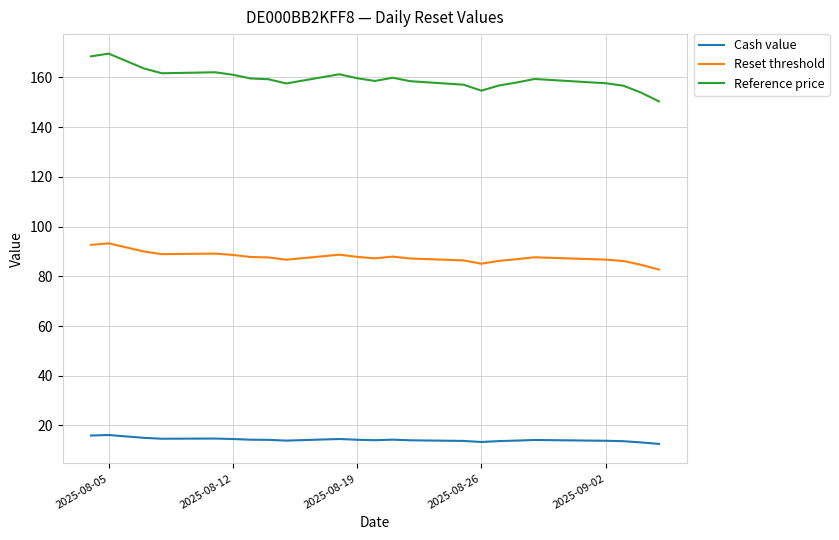

Which series has the largest range (max minus min)?

Reference price